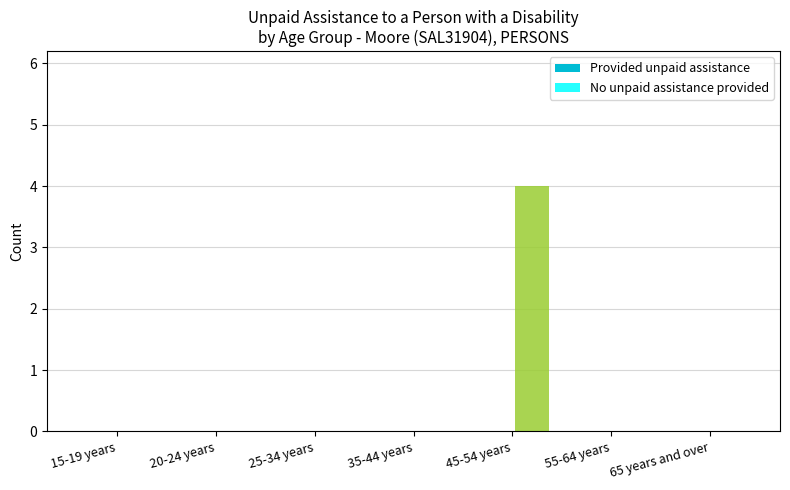

True or false: the data shows 0 at 15-19 years.

True